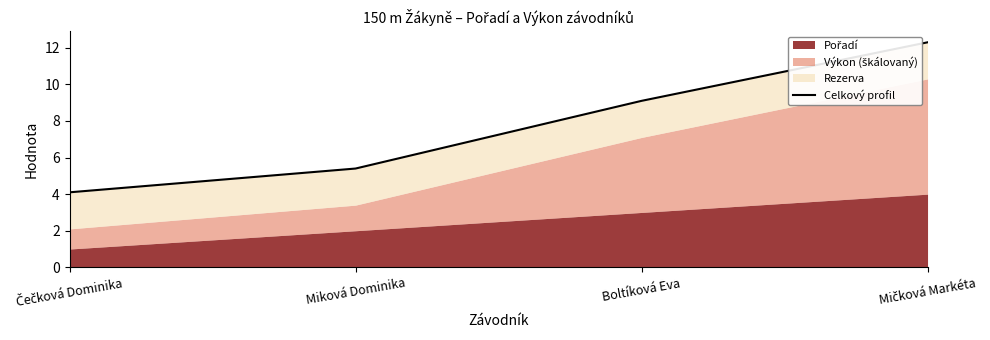

What is the smallest value displayed?

4.1